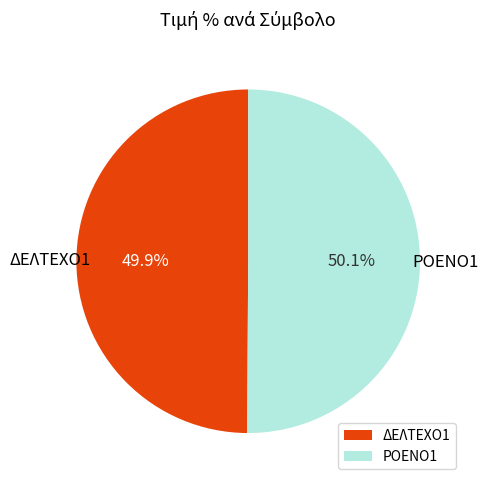

Is there any slice that represents more than half of the pie?

Yes